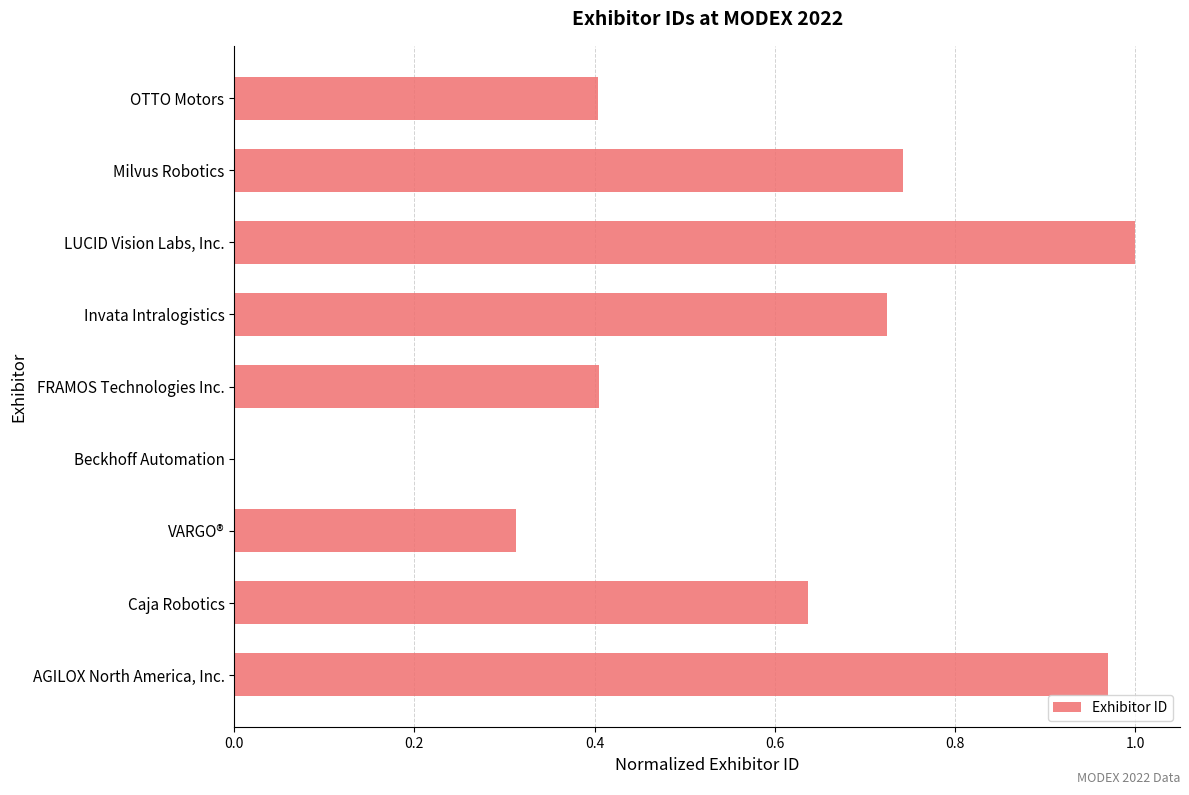

Are the bars horizontal?

Yes